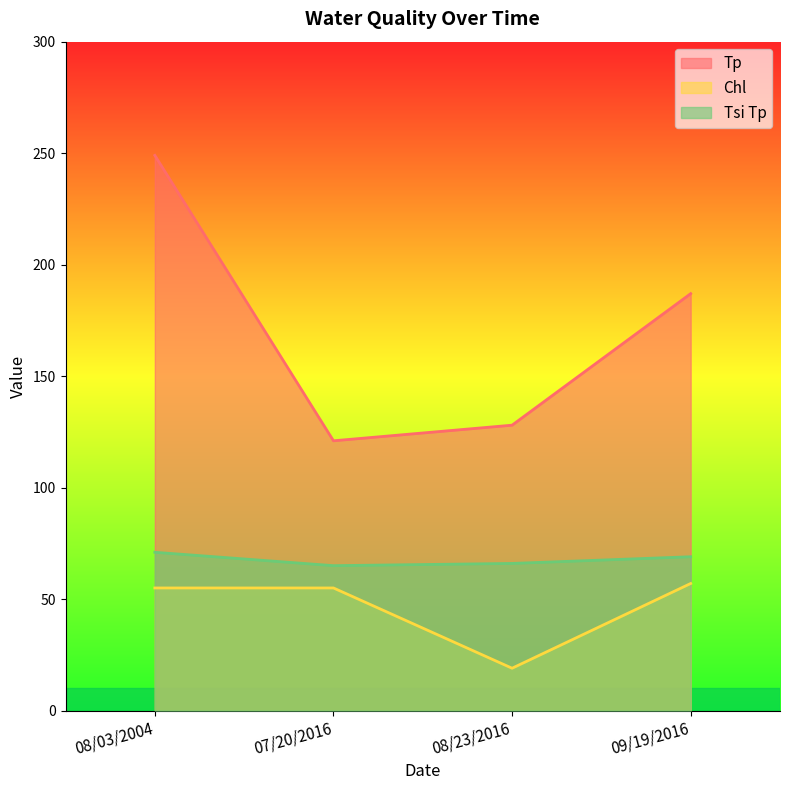

What are all the series names shown in the legend?

Tp, Chl, Tsi Tp